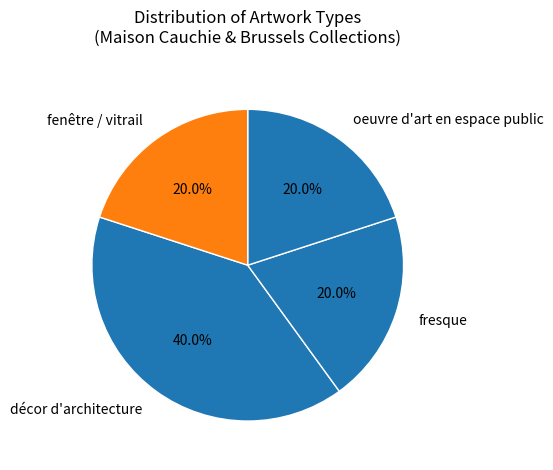

How many slices are in this pie chart?

4